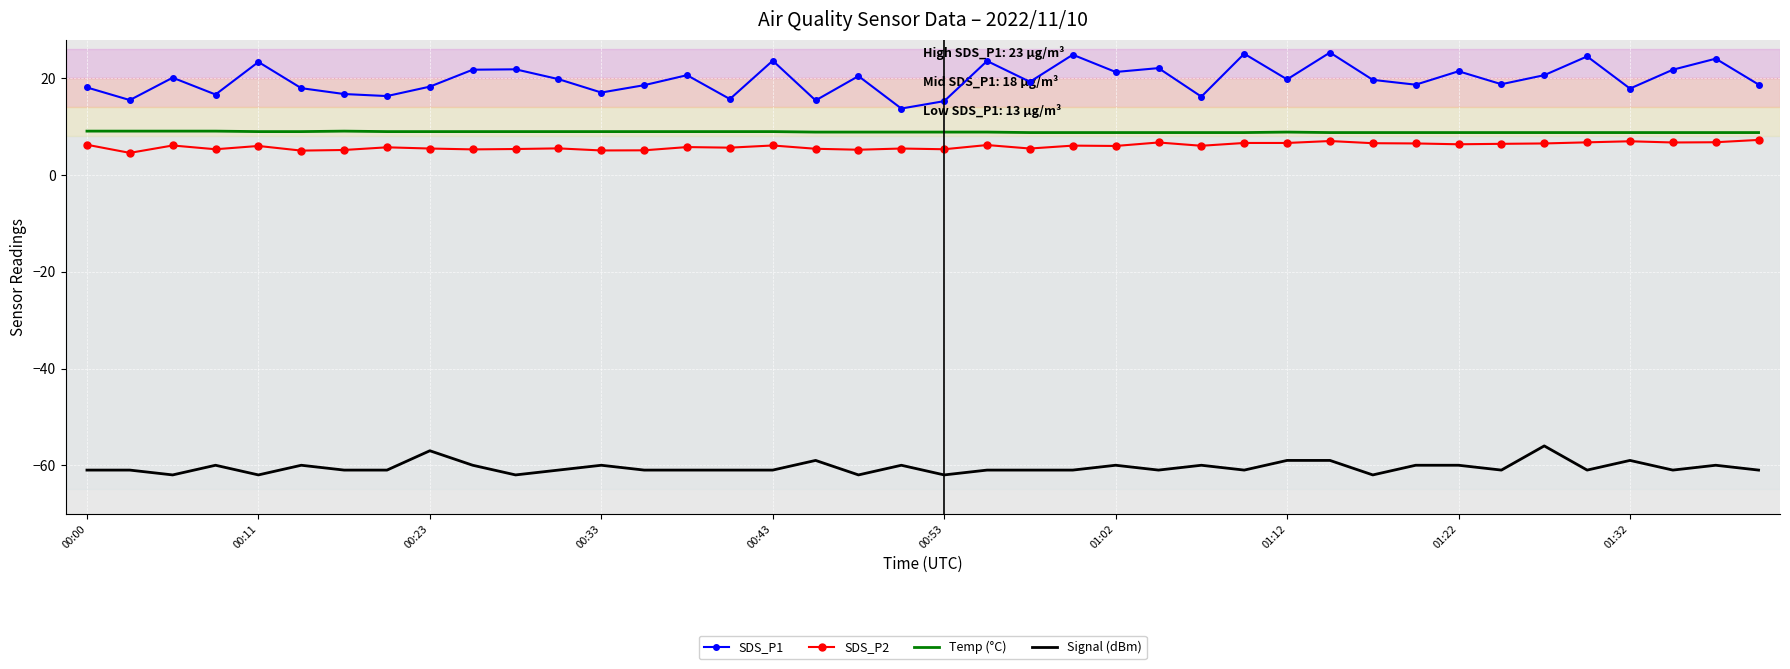

Which series has the largest range (max minus min)?

SDS_P1